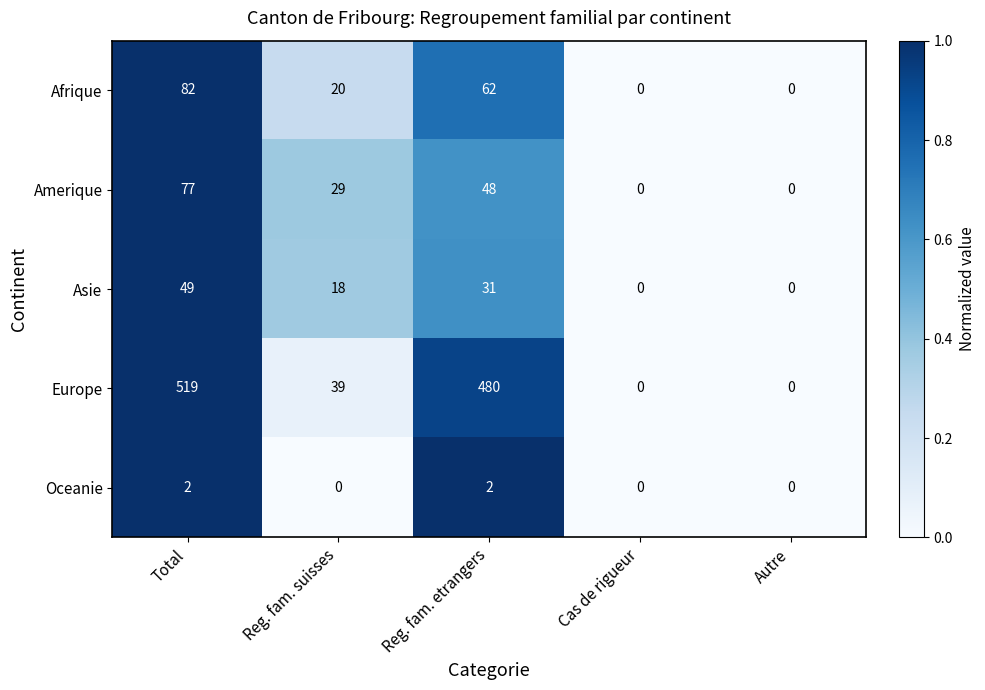

The value of Oceanie at Cas de rigueur is 1. True or false?

False